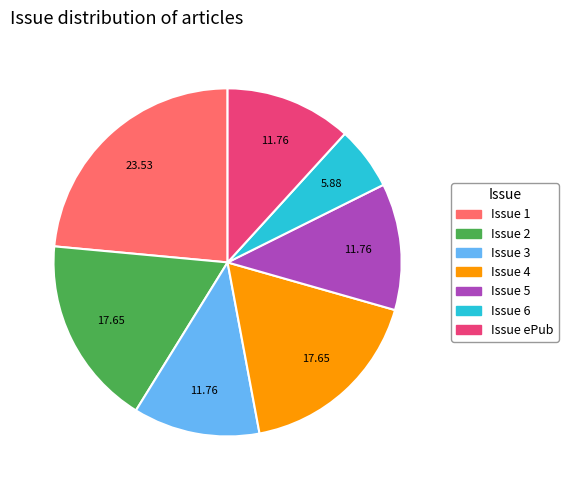

Is there a majority slice in this chart?

No